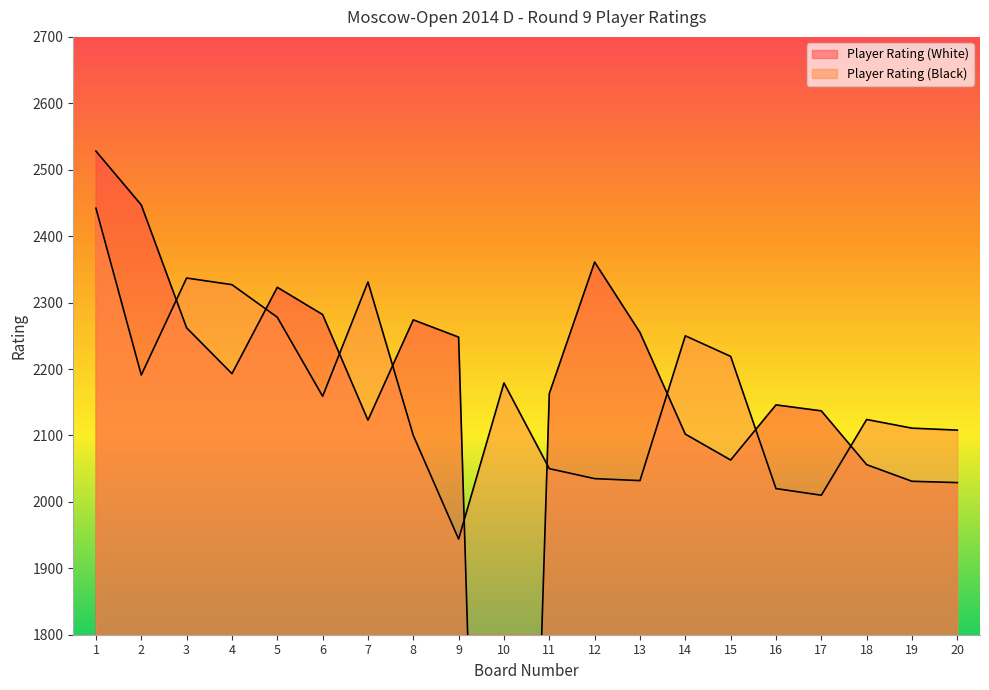

What is the average value of the Player Rating (Black) series?

2162